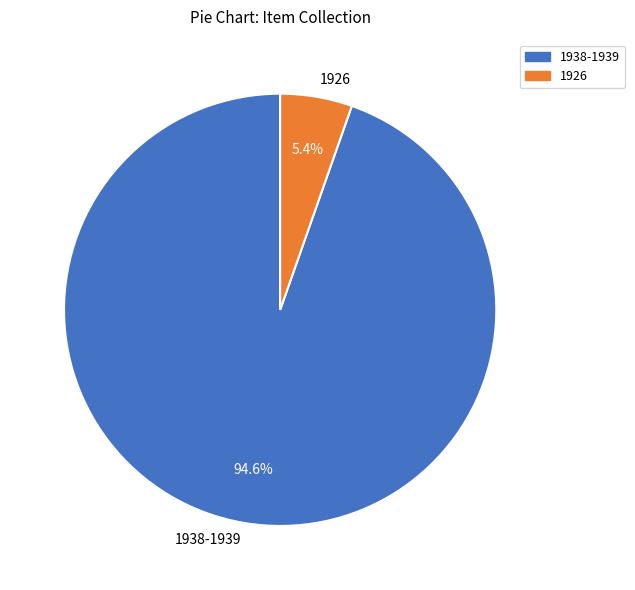

Between 1938-1939 and 1926, which is larger?

1938-1939